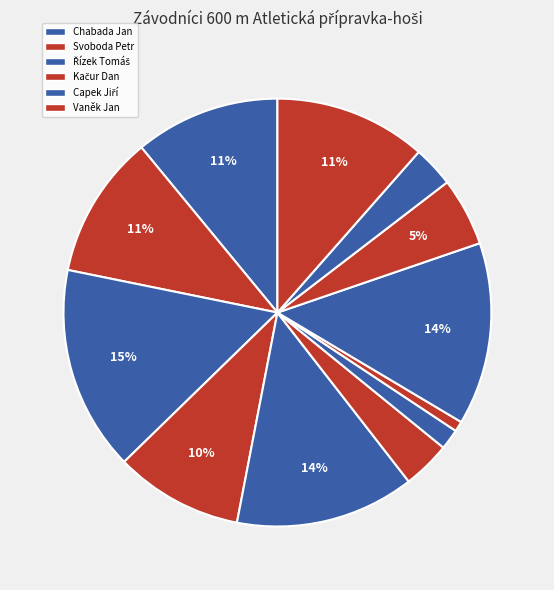

Count the number of slices in the pie.

12